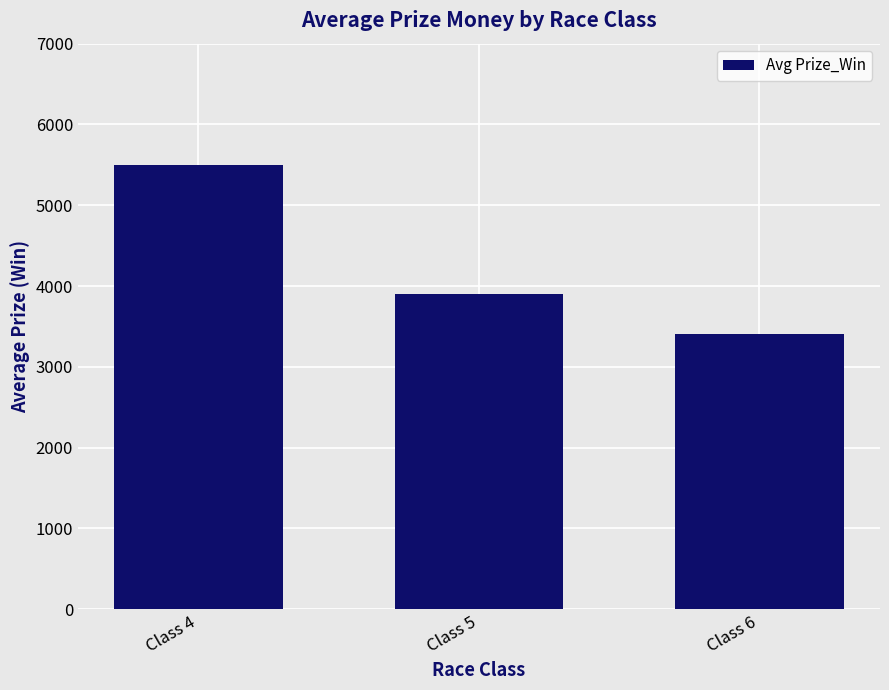

List the labels in order of value, largest first.

Class 4, Class 5, Class 6